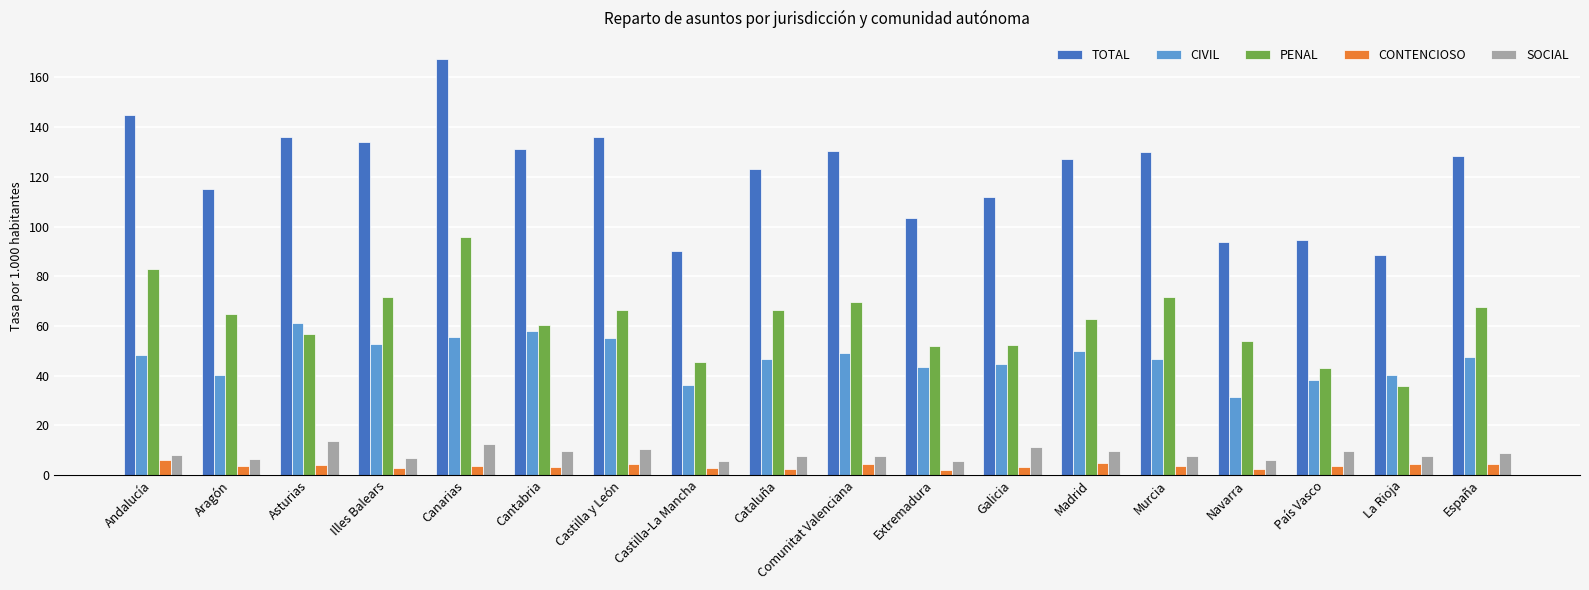

What is the maximum value for CIVIL?

61.4